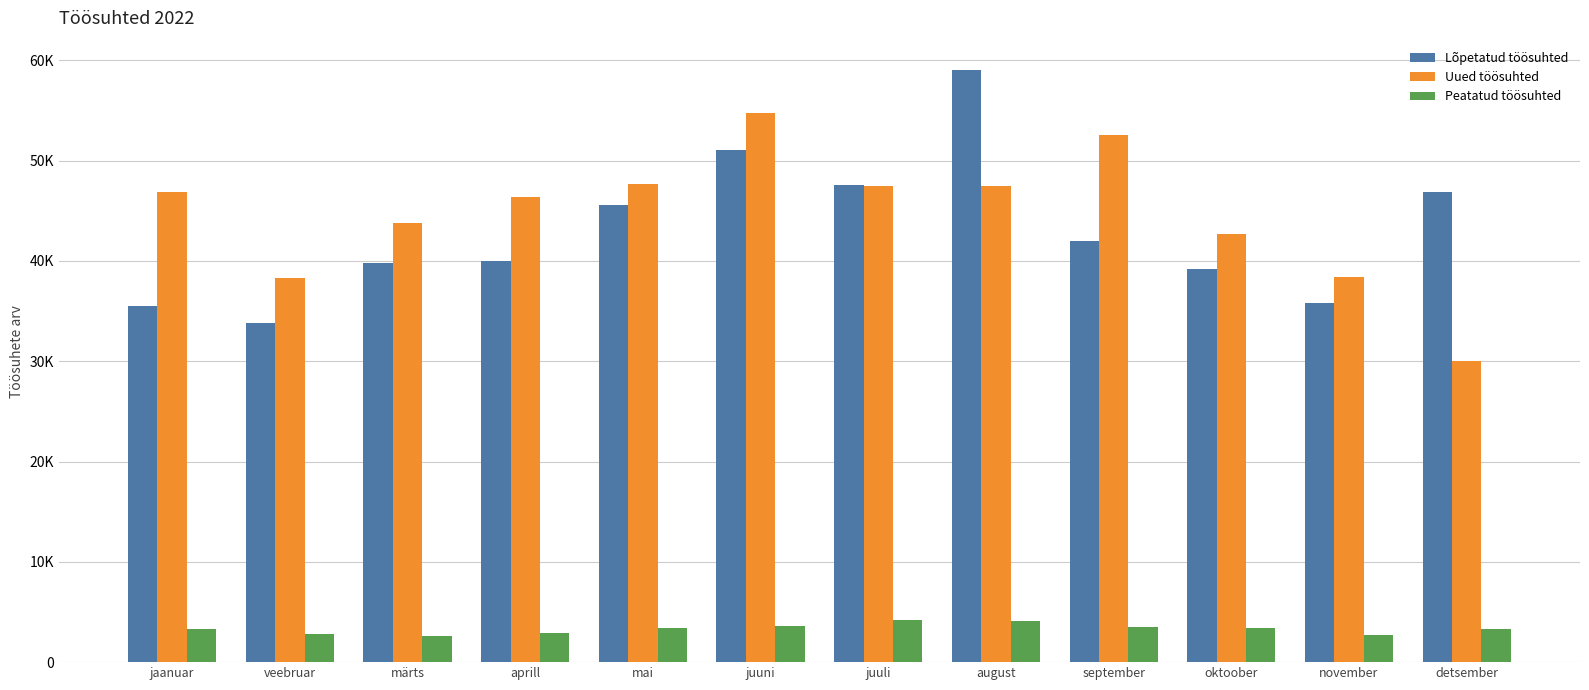

What is the difference between the second highest and minimum values in the Peatatud töösuhted series?

1491